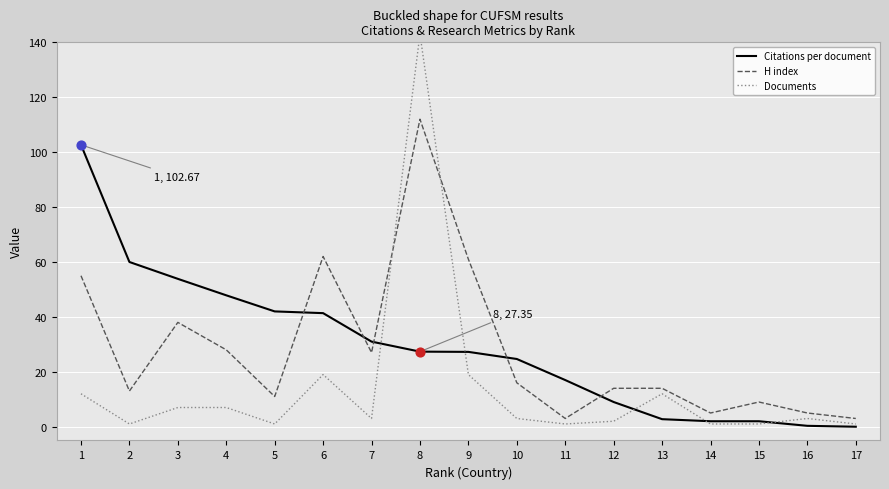

What are all the series names shown in the legend?

Citations per document, H index, Documents